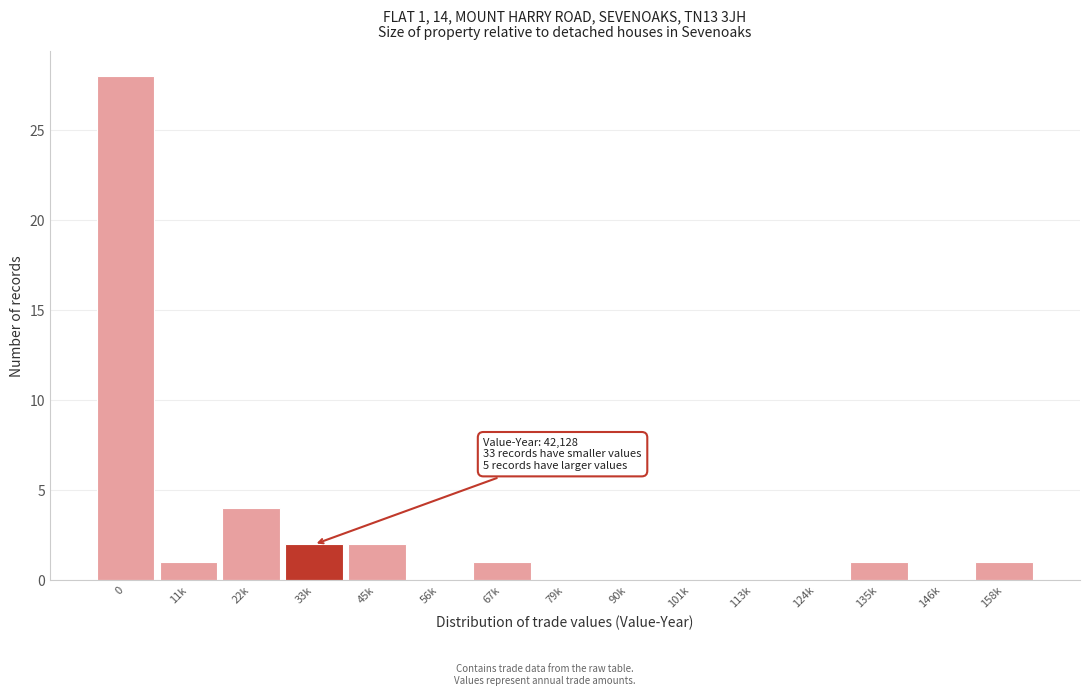

Reading left to right, extract all data points from this chart.

0=28	11k=1	22k=4	33k=2	45k=2	56k=0	67k=1	79k=0	90k=0	101k=0	113k=0	124k=0	135k=1	146k=0	158k=1